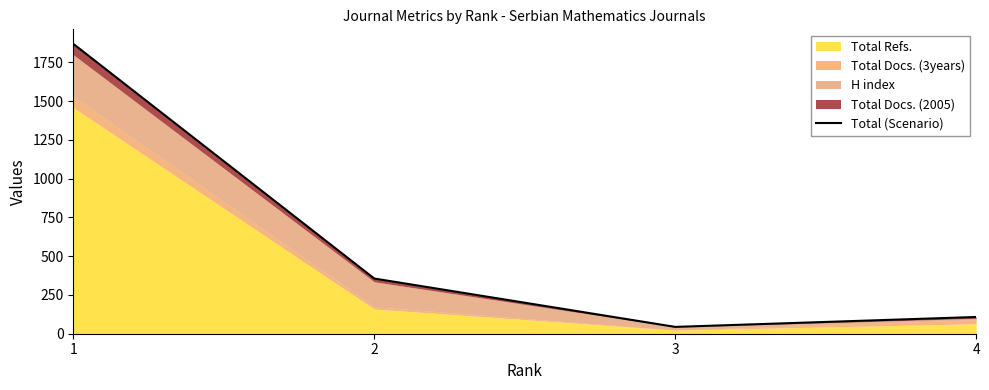

What is the value of the 2nd point from the left?

356